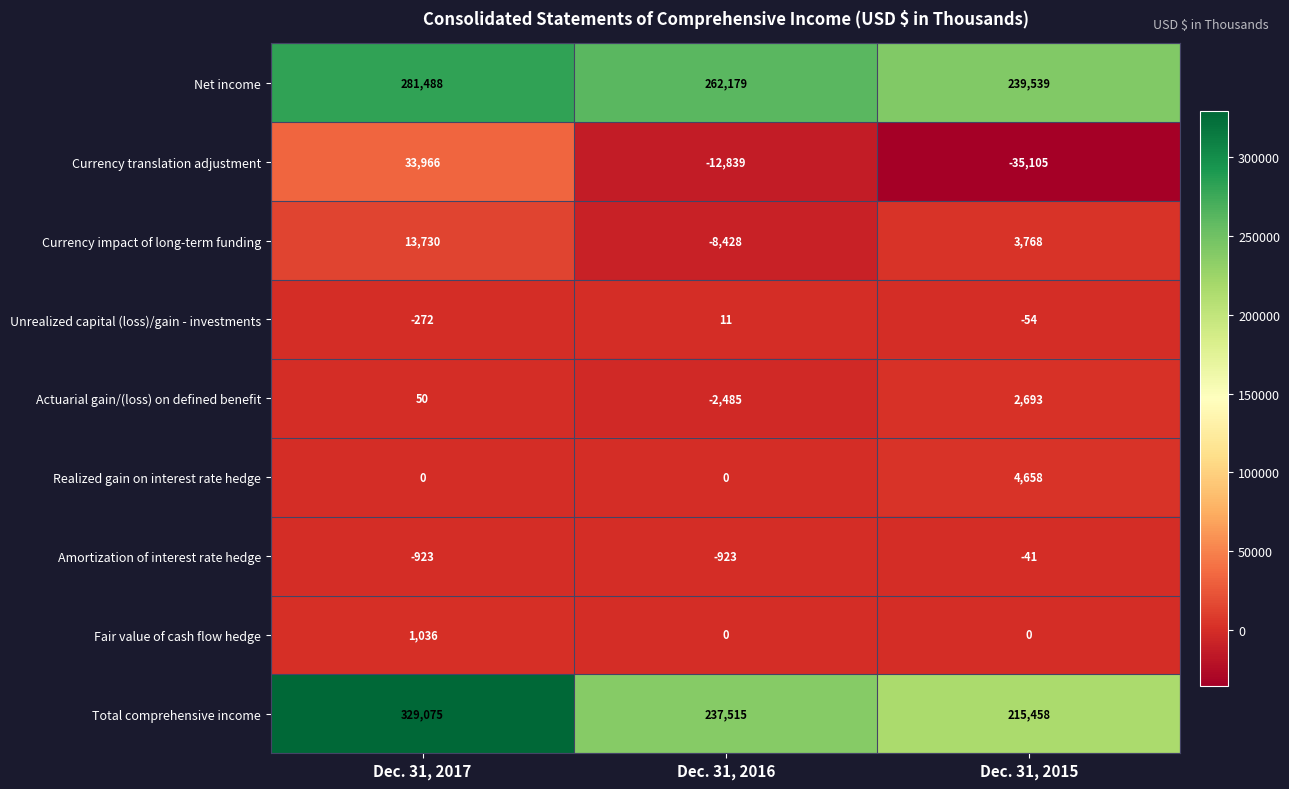

At which label does Currency impact of long-term funding first exceed 3768?

Dec. 31, 2017